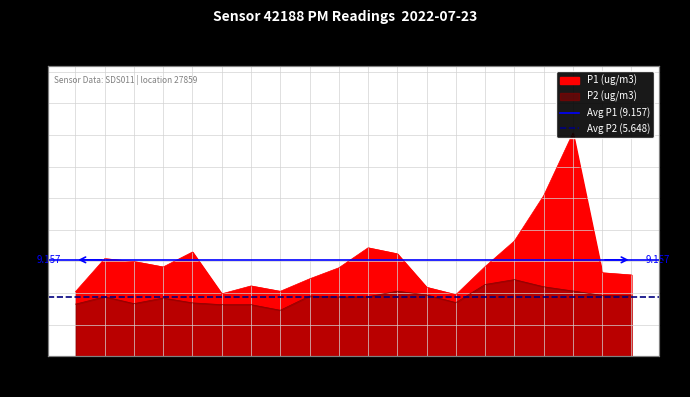

Is it true that Avg P1 (9.157) equals 12.9 at 00:18?

False